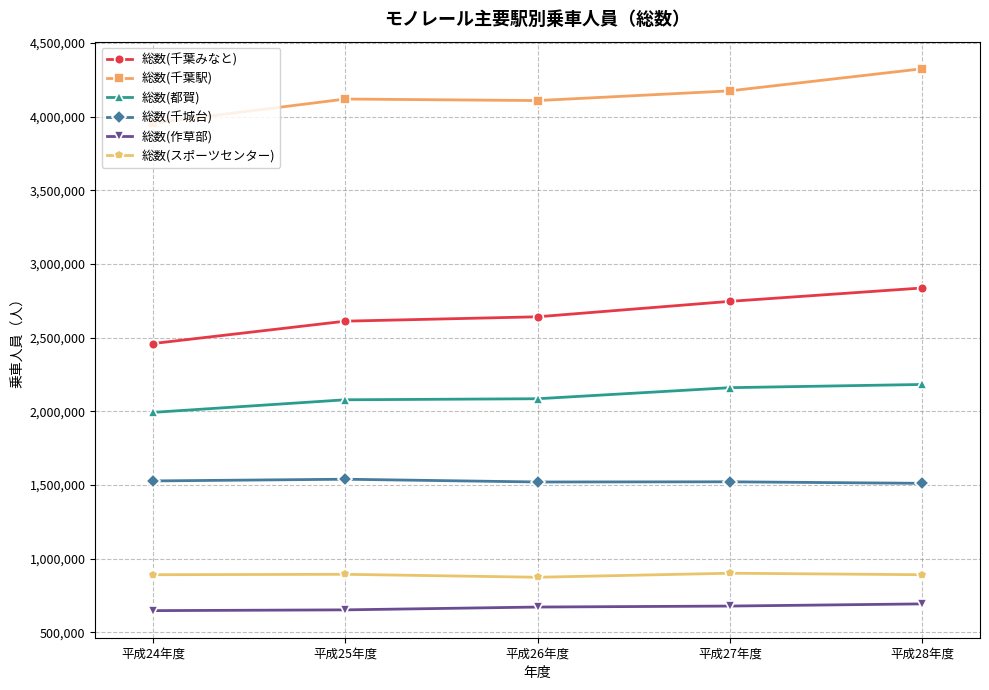

How many lines are shown in the chart?

6